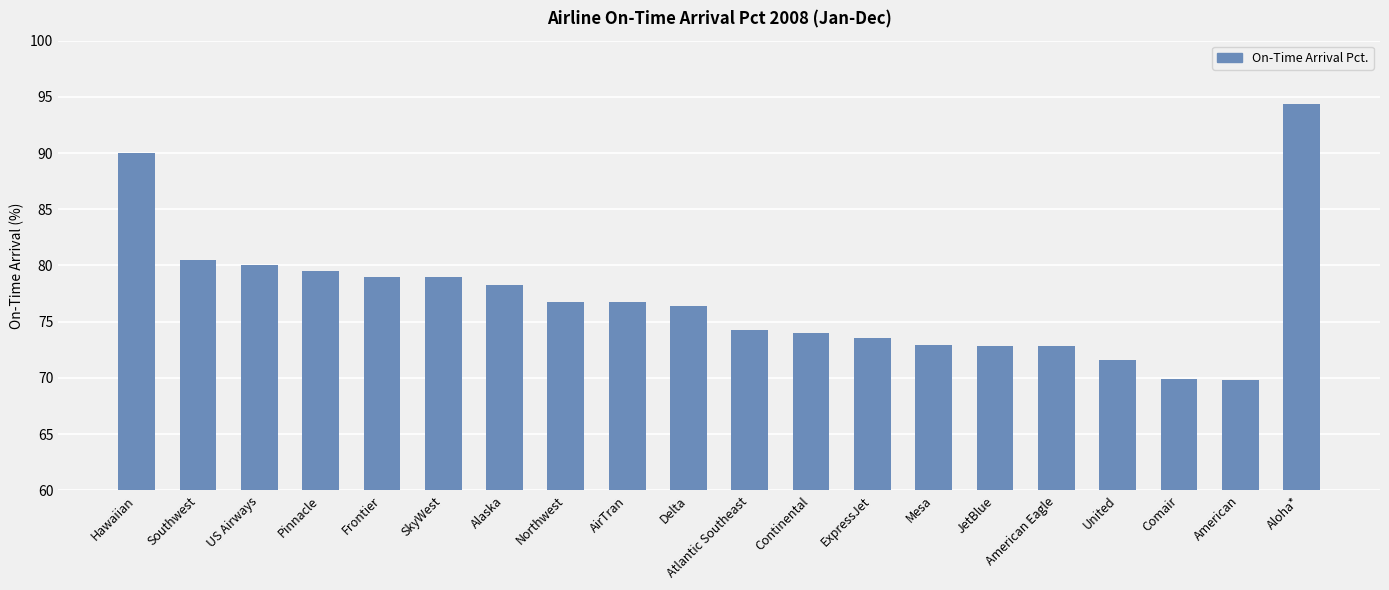

What is the maximum value shown in the chart?

94.3